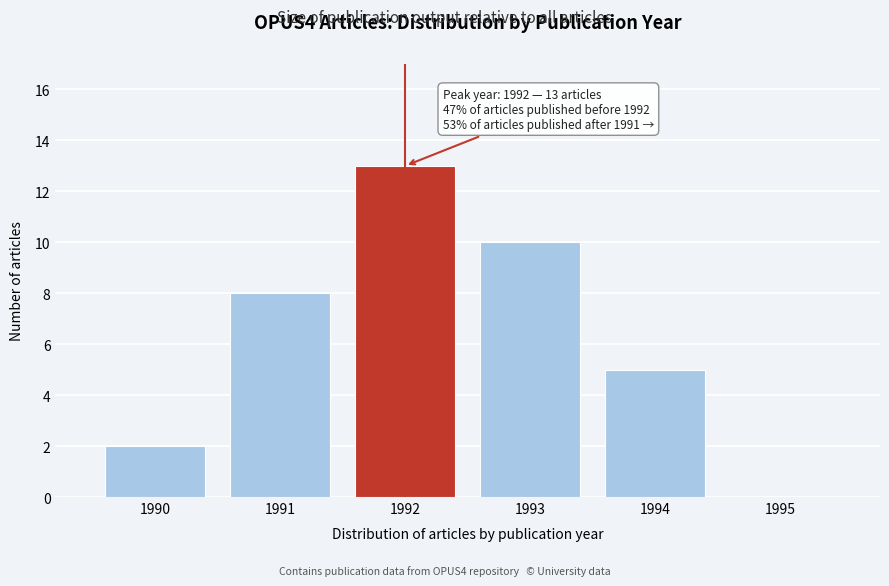

Reading left to right, list all the values displayed in this chart.

1990=2	1991=8	1992=13	1993=10	1994=5	1995=0